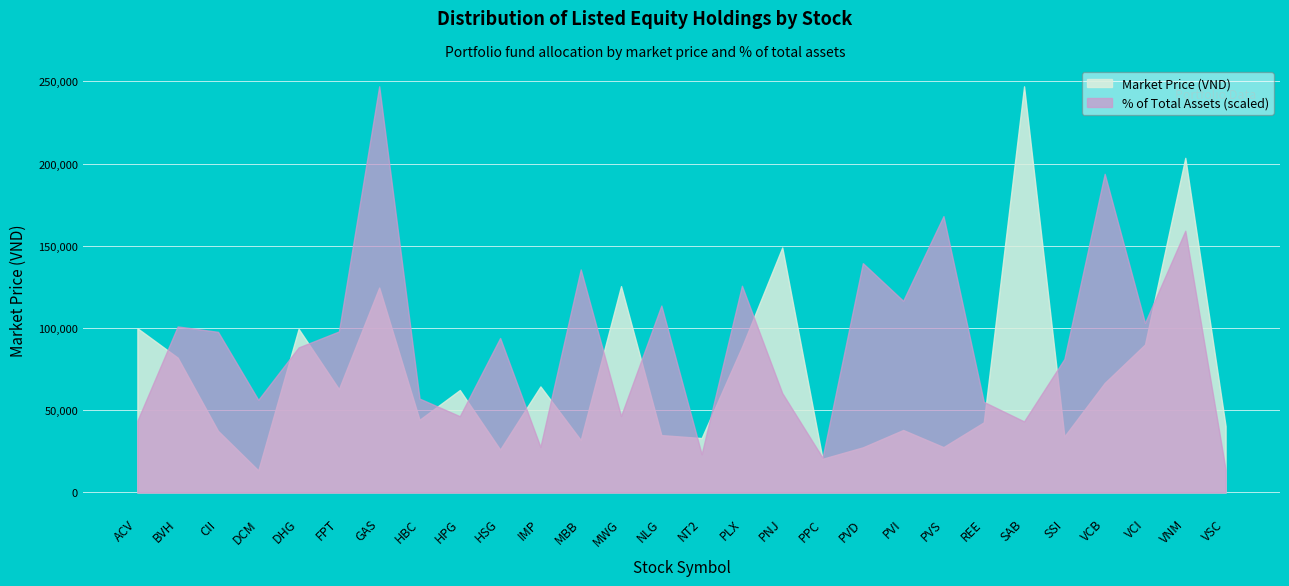

What is the spread (max minus min) of values at VCB?

127176.3